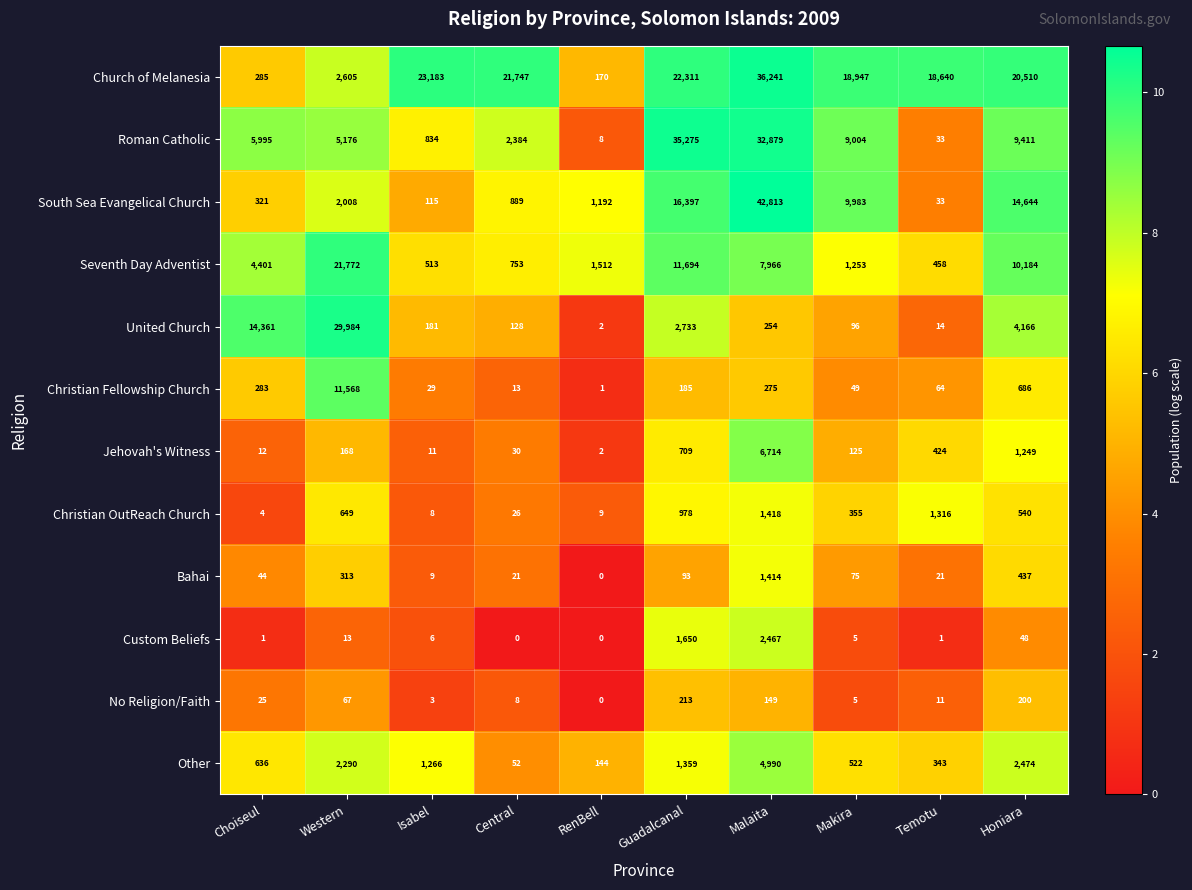

At which category does the chart reach its peak across all series?

Malaita